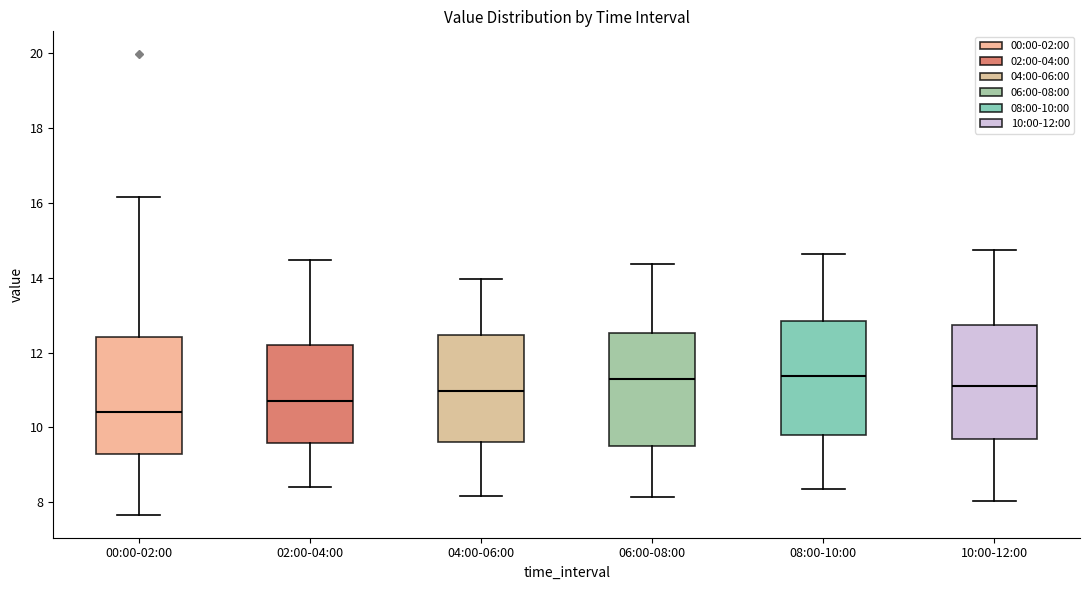

Which box's median line is the lowest?

00:00-02:00